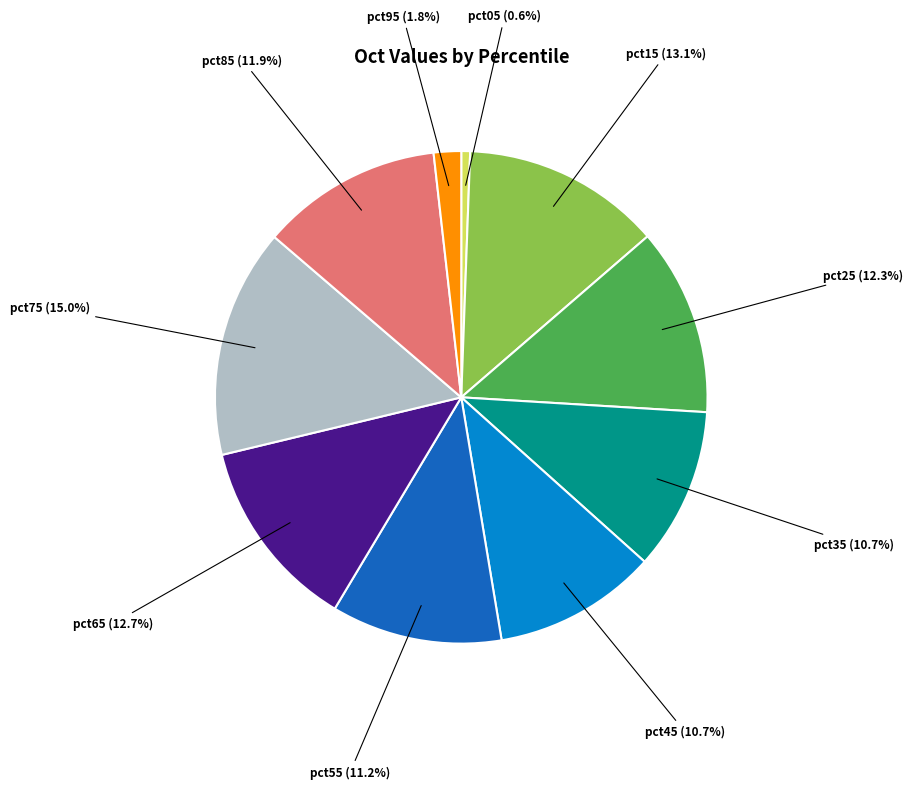

Is there any slice that represents more than half of the pie?

No